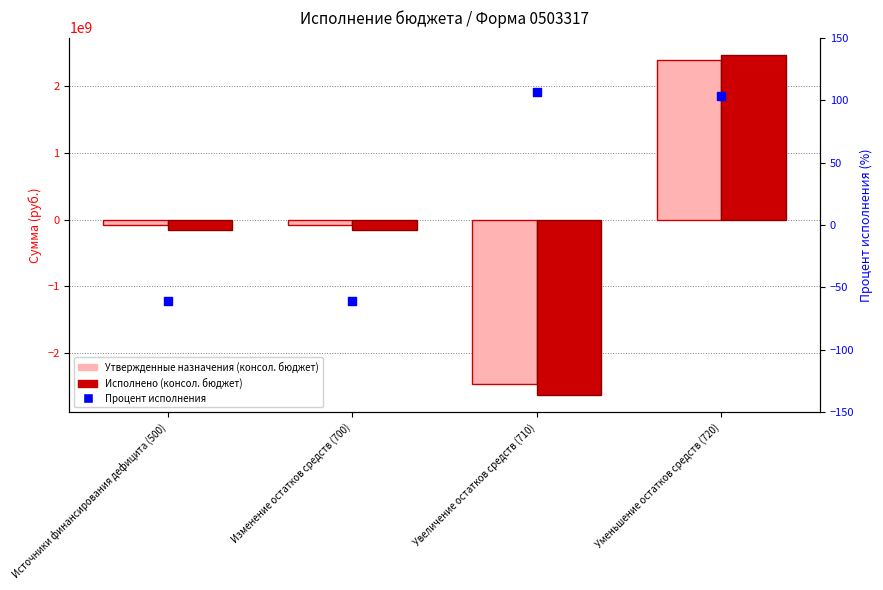

Which series reaches the minimum Y coordinate?

Исполнено (консол. бюджет)